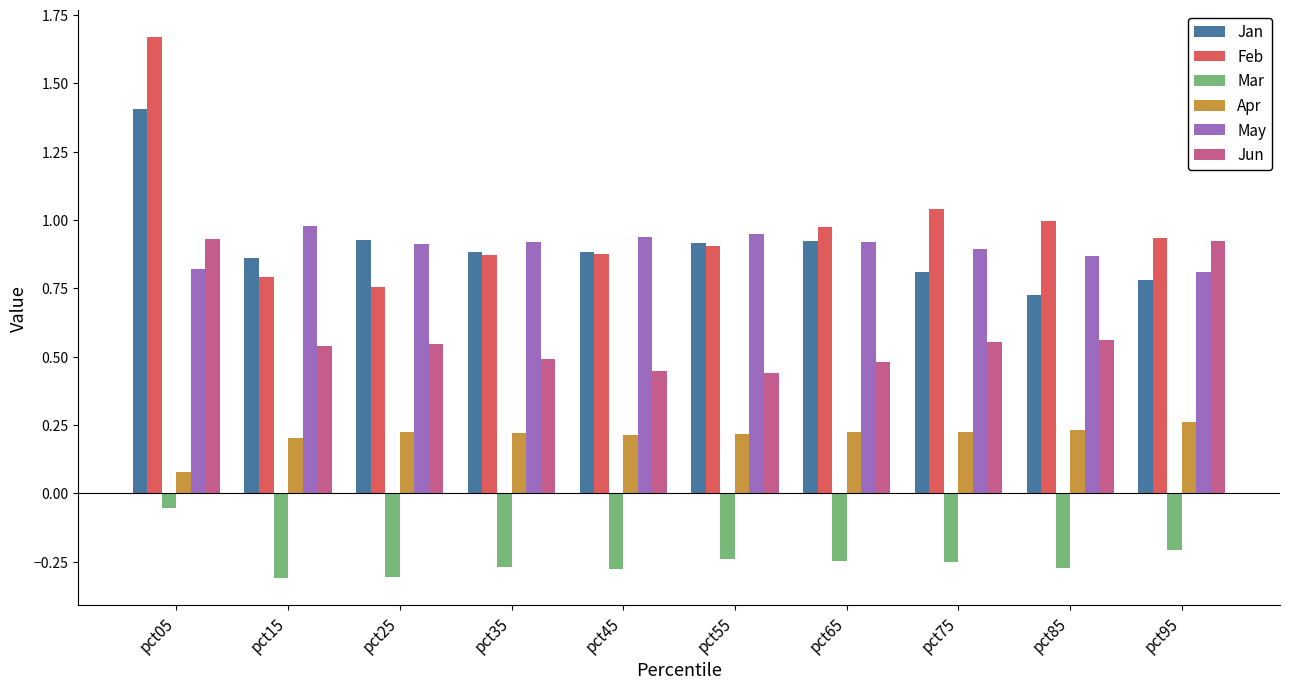

What is the sum of all May values?

9.0